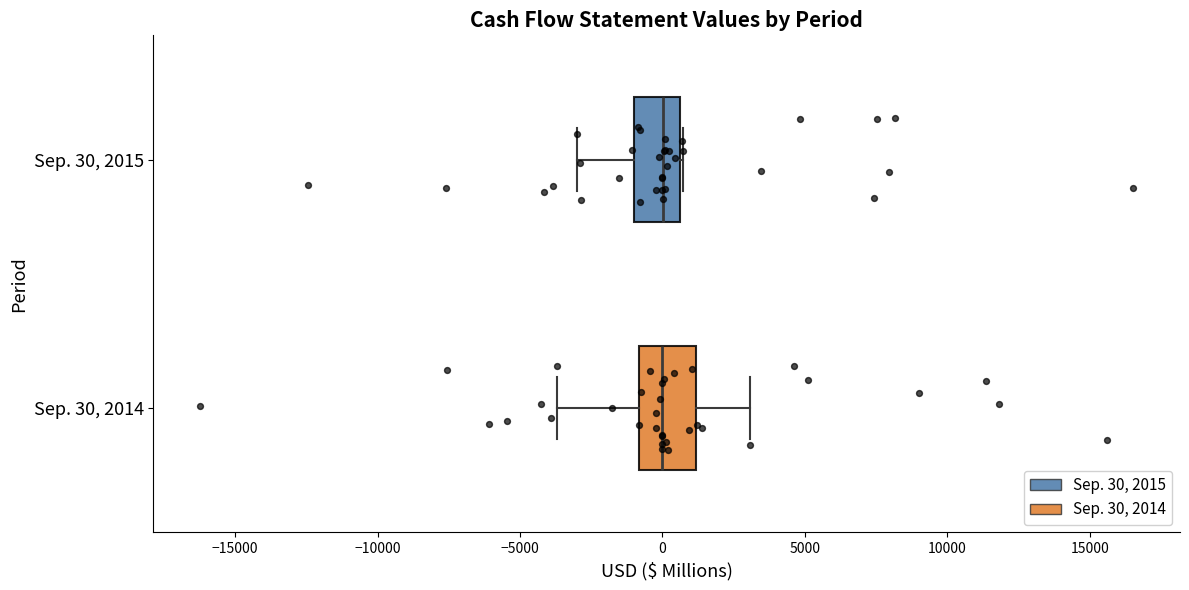

Reading bottom to top, transcribe this box plot: for each box, give where its median line is, the range the box spans, and where its two whiskers end, as read against the x-axis. The values are not printed on the chart, so give them approximately, as read against the axis.

Sep. 30, 2014: median 0, box -1000 to 1000, whiskers -3500 to 3000
Sep. 30, 2015: median 0, box -1000 to 500, whiskers -3000 to 500